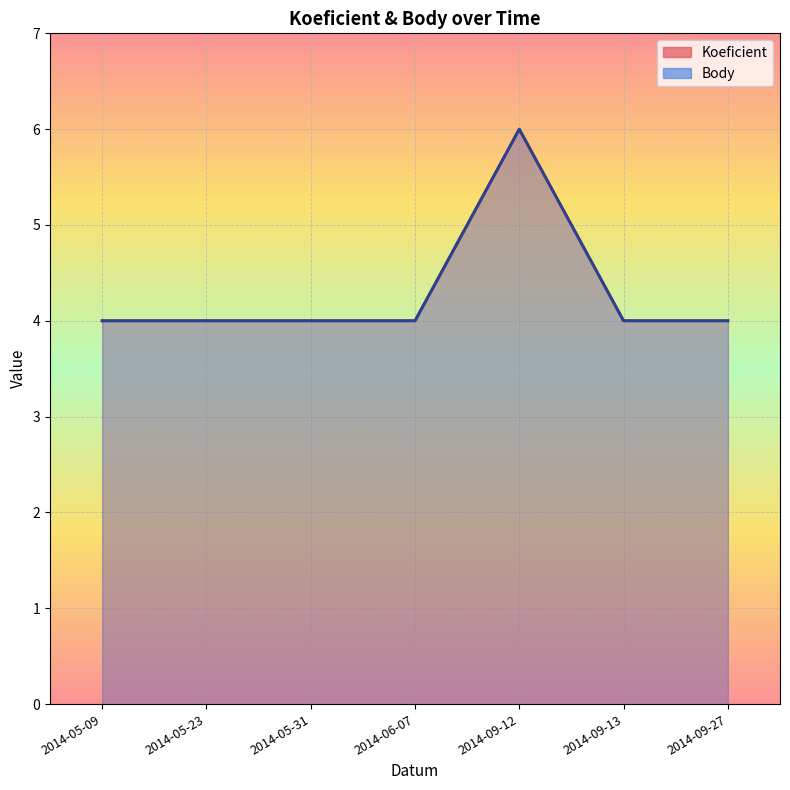

What is the value of the Koeficient point at the 1st from the left?

4